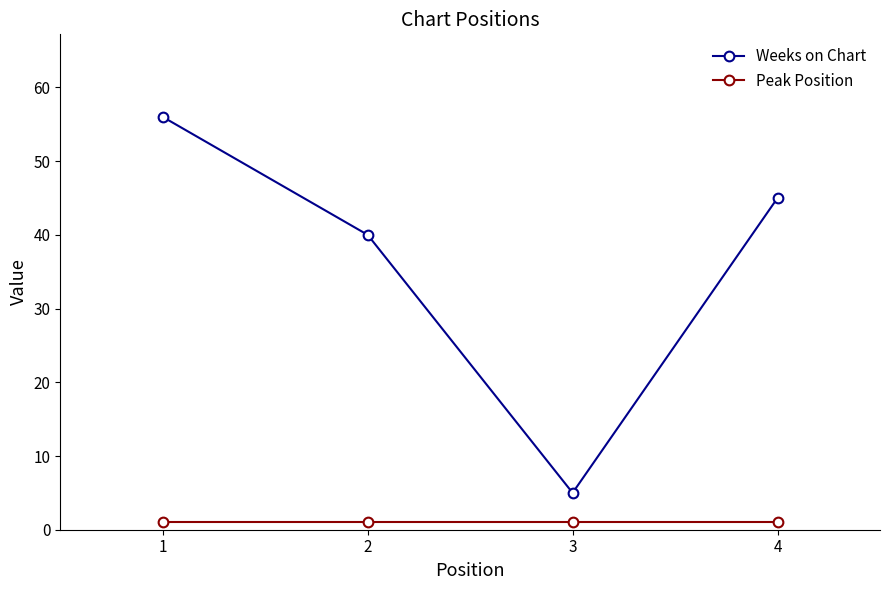

True or false: Weeks on Chart and Peak Position cross at least once.

False